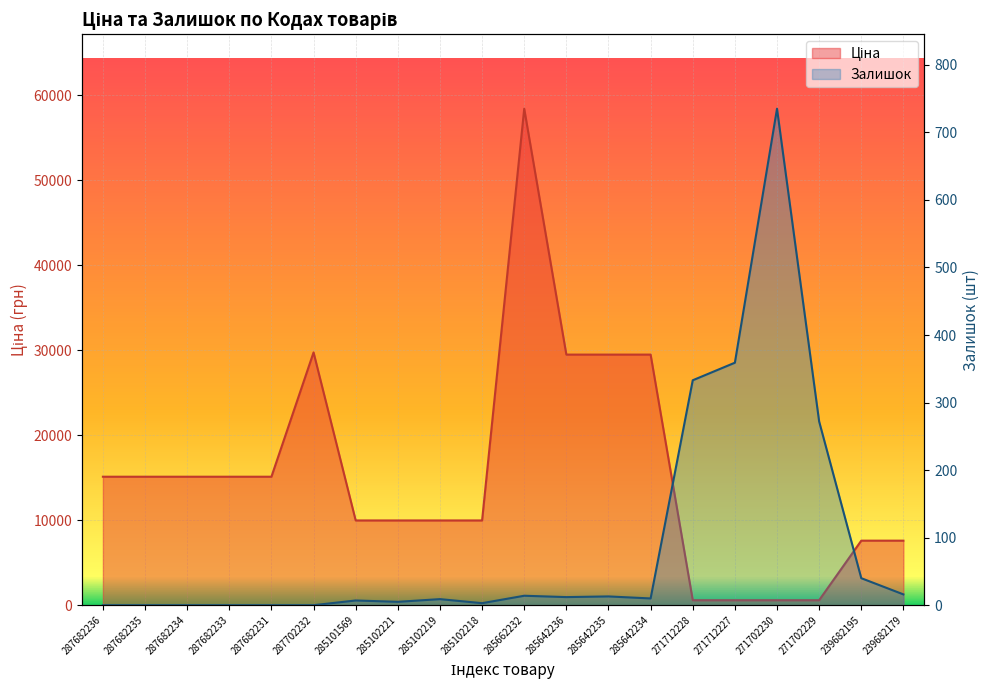

What is the sum of the Ціна values at 287702232 and 287682235?

44867.2